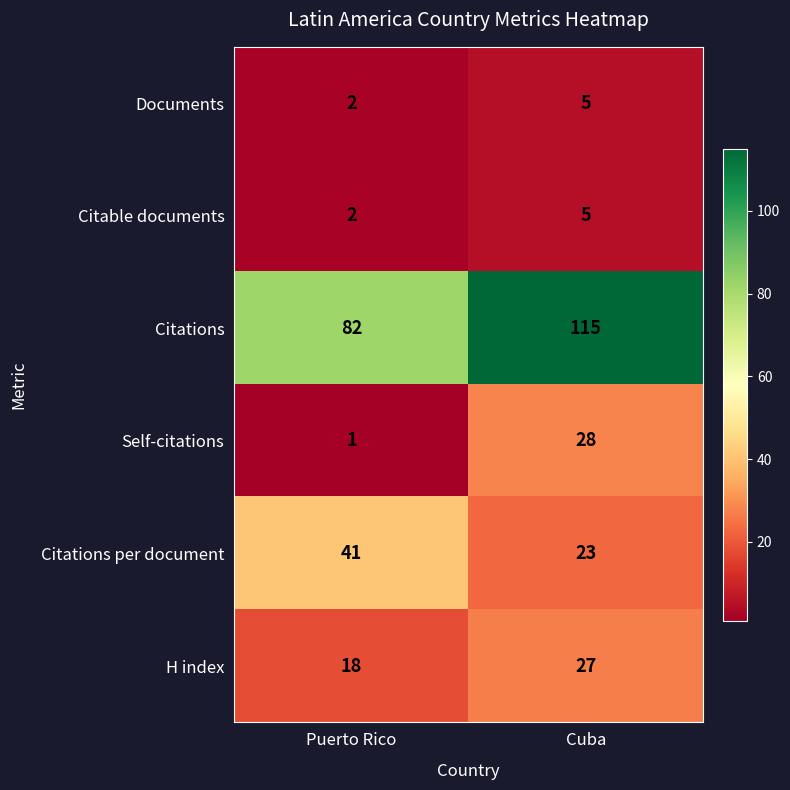

At which category is the sum across all series the highest?

Cuba